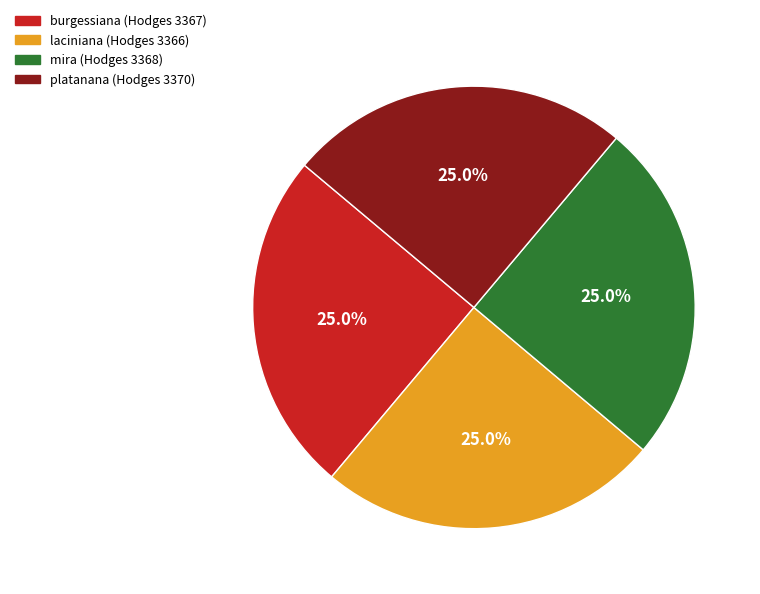

Is mira the majority of the pie?

No